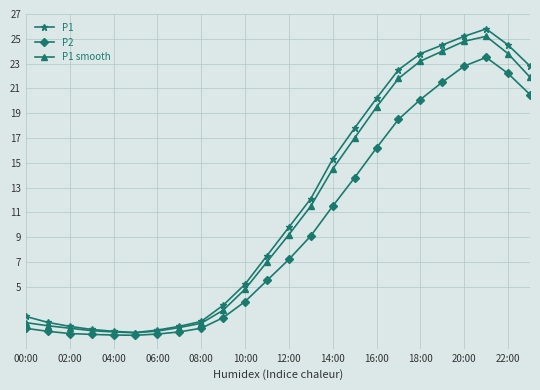

What is the value of the P2 point at the 20th from the left?

21.5